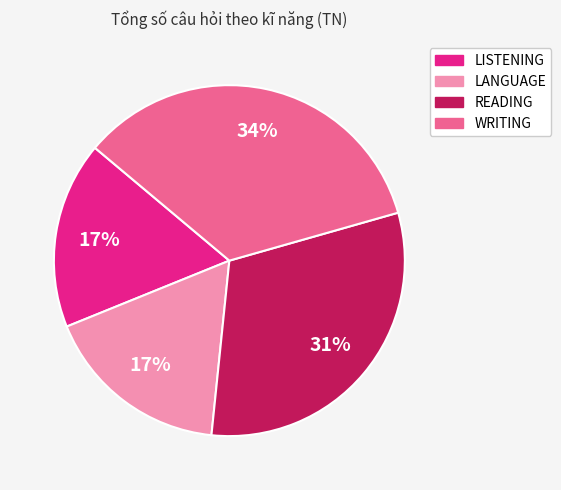

Which category has the biggest portion of the pie?

WRITING